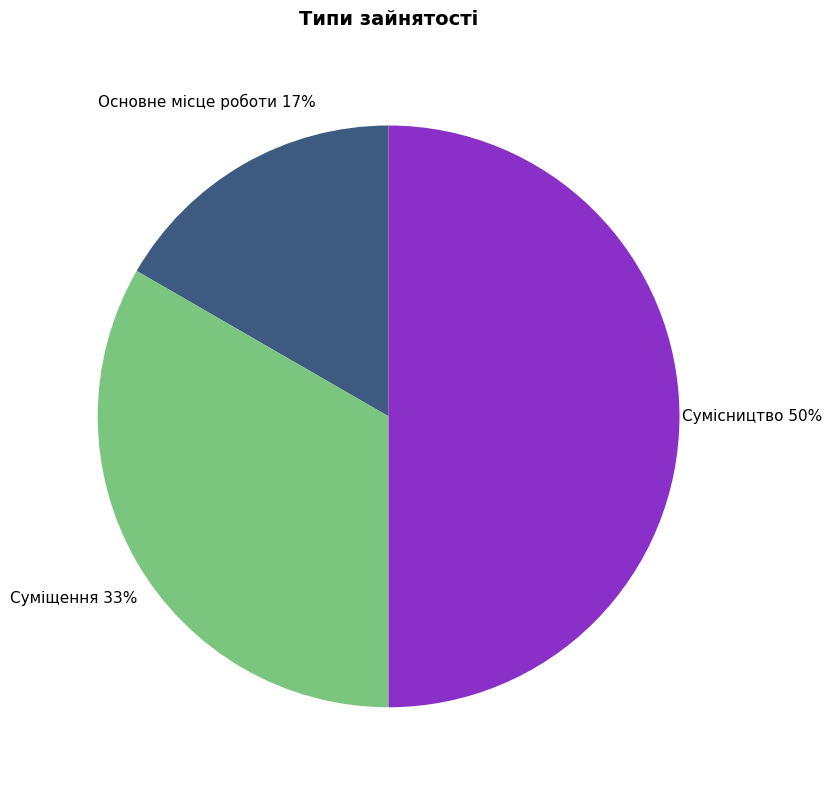

How many segments does this pie chart have?

3